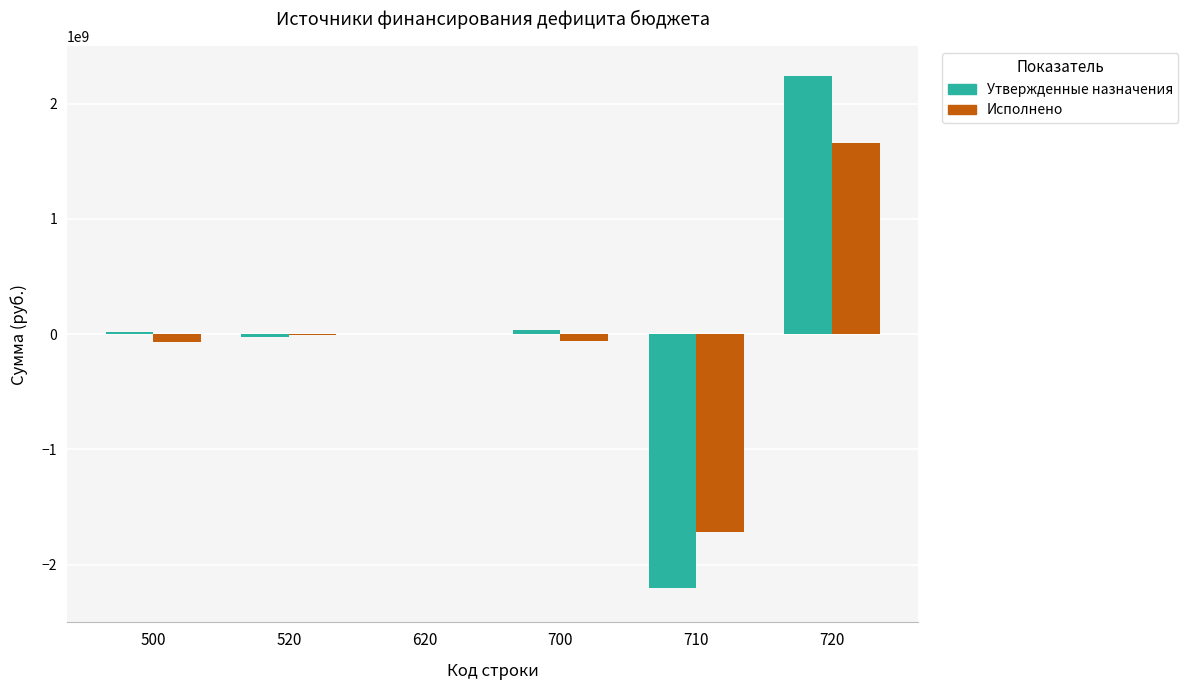

At which label does Исполнено reach its peak?

720